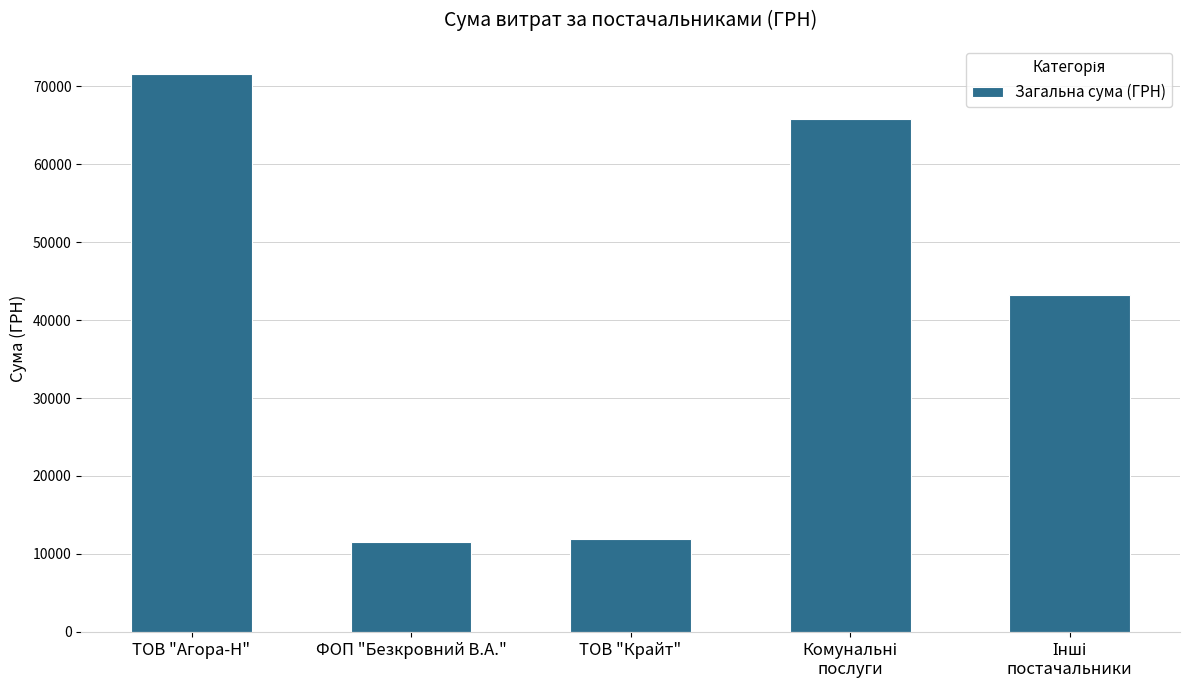

Reading left to right, what are all the values shown in this chart?

71648.7	11580.5	11887.2	65788.0	43256.0